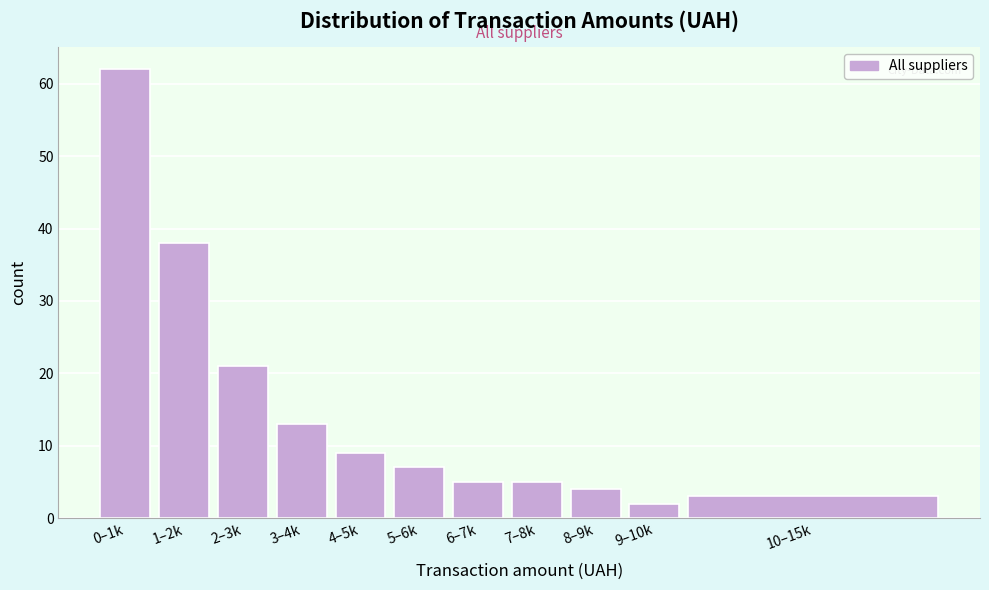

Reading left to right, list all the values displayed in this chart.

62	38	21	13	9	7	5	5	4	2	3